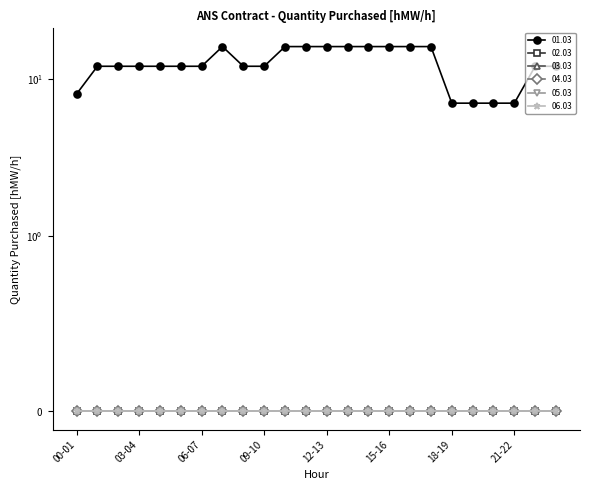

How many lines are shown in the chart?

6